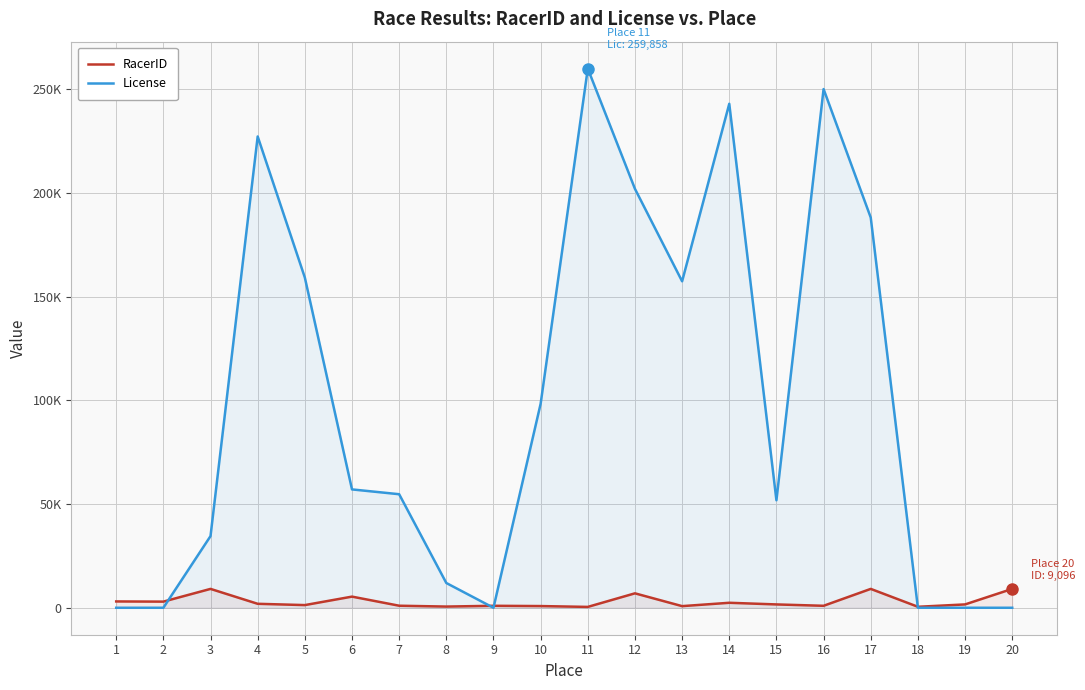

Reading left to right, list all the values displayed in this chart.

RacerID: 1=3046	2=2960	3=9094	4=1910	5=1290	6=5372	7=983	8=578	9=948	10=816	11=417	12=6957	13=787	14=2402	15=1608	16=949	17=9095	18=474	19=1613	20=9096
License: 1=0	2=0	3=34550	4=227154	5=159160	6=57045	7=54728	8=11937	9=0	10=98318	11=259858	12=201922	13=157351	14=242913	15=51815	16=249996	17=188073	18=0	19=0	20=0